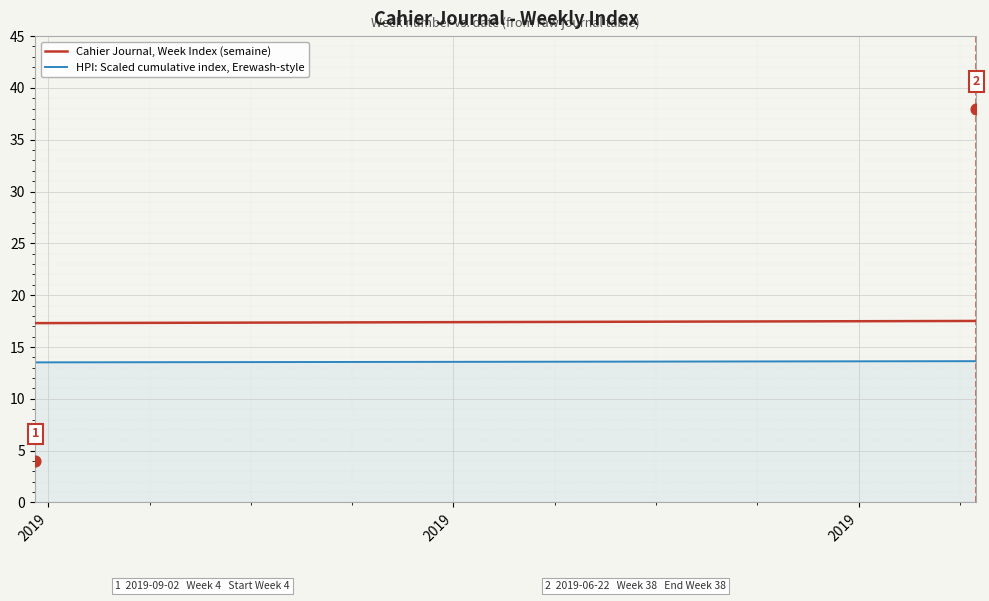

Which series has the largest Y range (max minus min)?

Cahier Journal, Week Index (semaine)